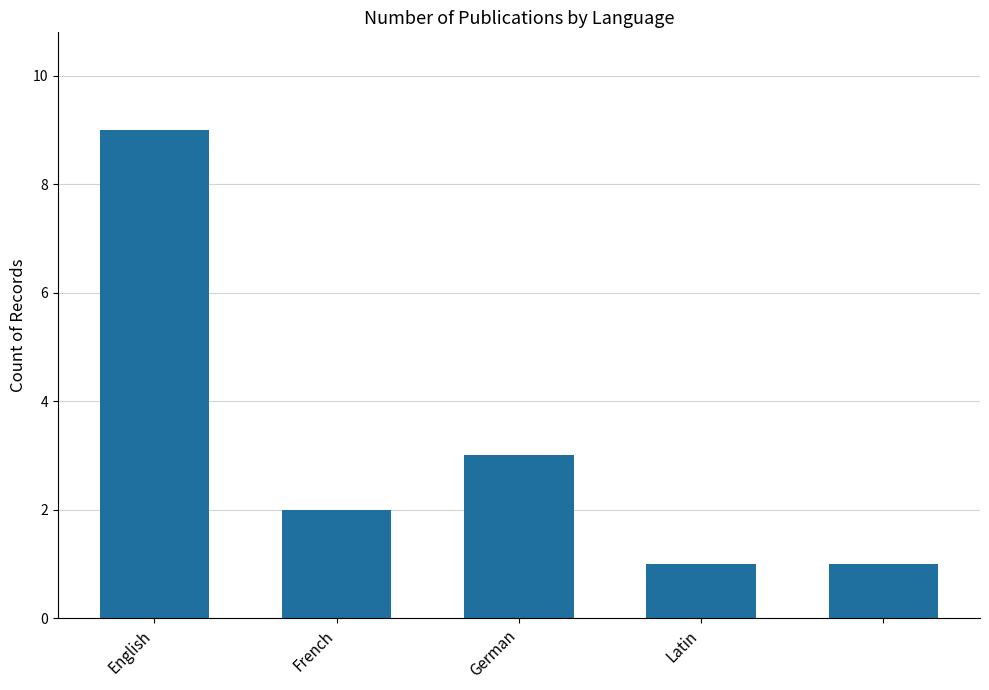

What is the greatest value displayed?

9